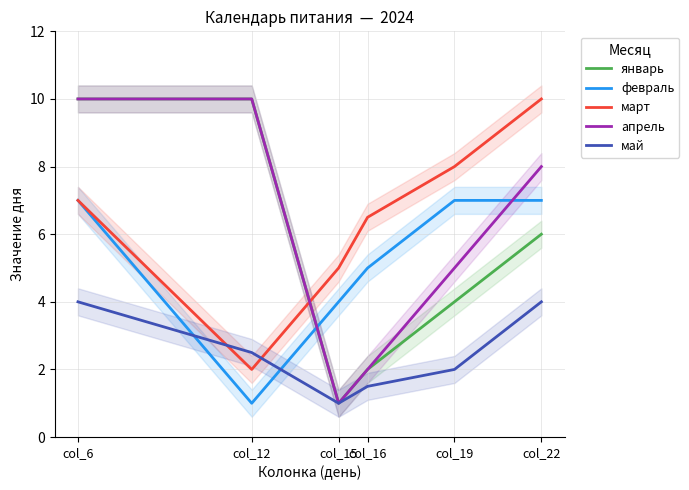

How many interior local valleys does the май series have?

1